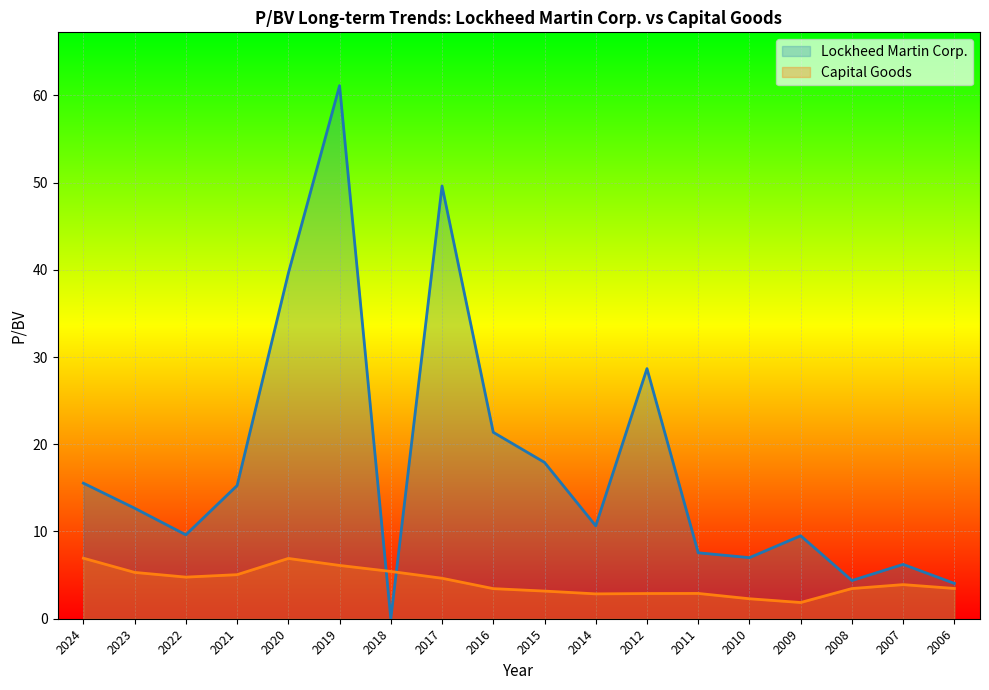

Reading right to left, extract all data points from this chart.

Lockheed Martin Corp.: 4.0	6.2	4.4	9.5	7.0	7.6	28.7	10.7	17.9	21.4	49.6	0.0	61.1	39.6	15.3	9.6	12.7	15.5
Capital Goods: 3.5	3.9	3.5	1.9	2.3	2.9	2.9	2.9	3.2	3.5	4.6	5.4	6.1	6.9	5.0	4.8	5.3	6.9